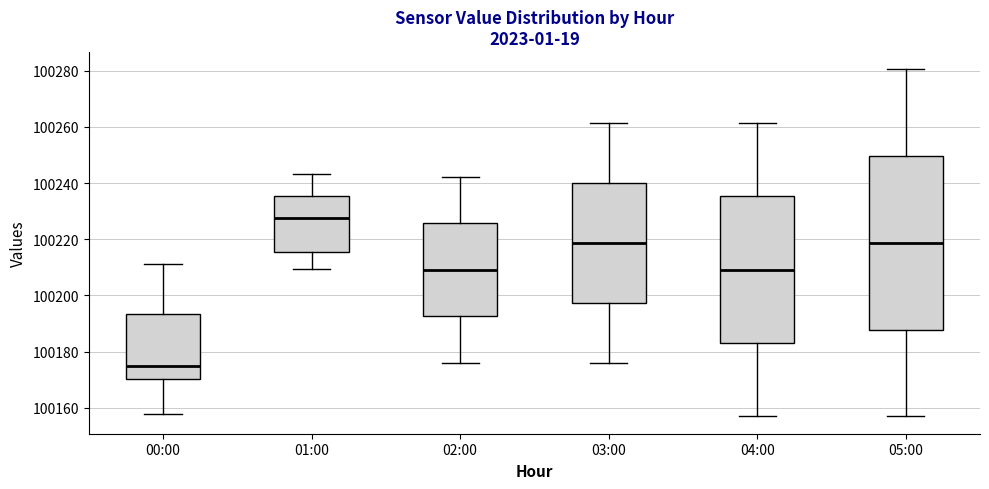

Reading left to right, read every box against the y-axis: the position of its median line, the range the box covers, and the ends of its whiskers. The values are not printed on the chart, so give them approximately, as read against the axis.

00:00: median 100174, box 100170 to 100194, whiskers 100158 to 100212
01:00: median 100228, box 100216 to 100236, whiskers 100210 to 100244
02:00: median 100210, box 100192 to 100226, whiskers 100176 to 100242
03:00: median 100218, box 100198 to 100240, whiskers 100176 to 100262
04:00: median 100210, box 100184 to 100236, whiskers 100156 to 100262
05:00: median 100218, box 100188 to 100250, whiskers 100156 to 100280